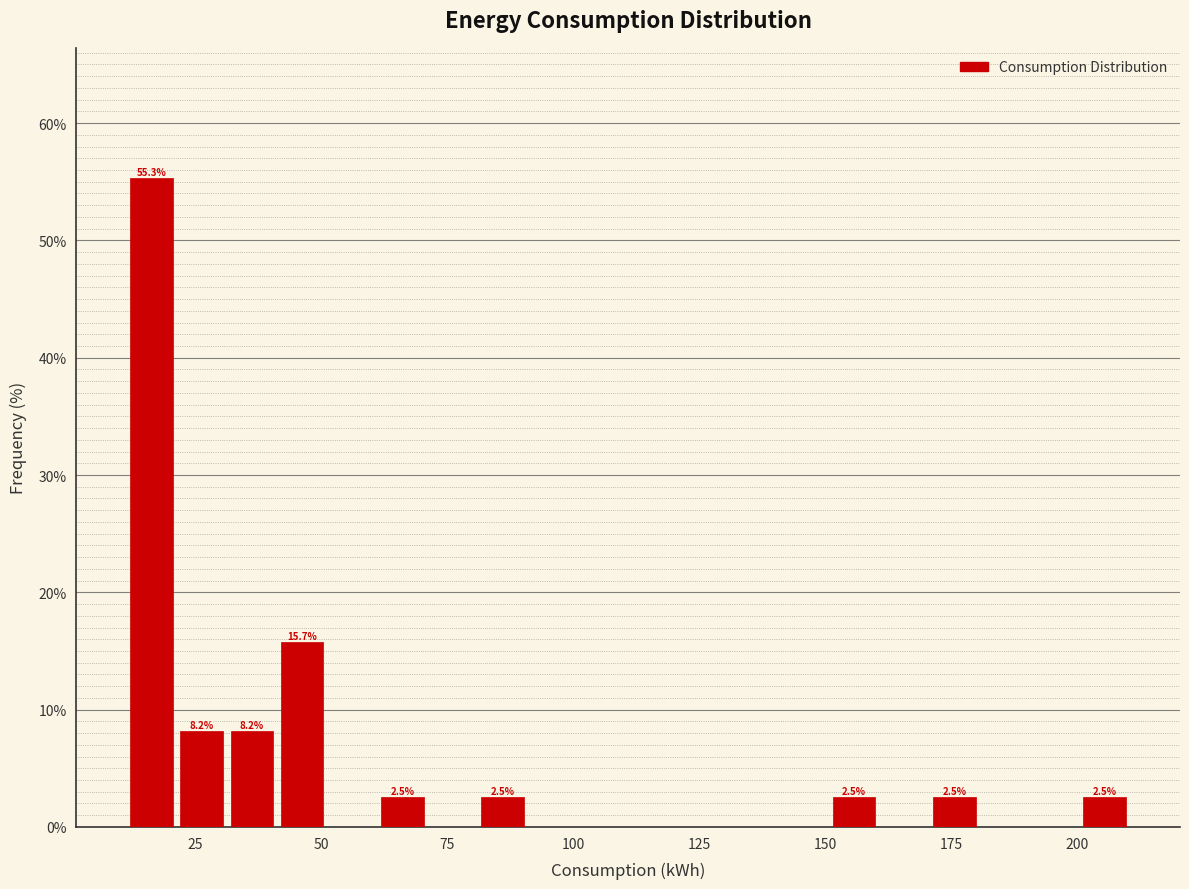

Around what value on the x-axis is the tallest bar? Give the approximate position of its centre, as read against the axis.

15